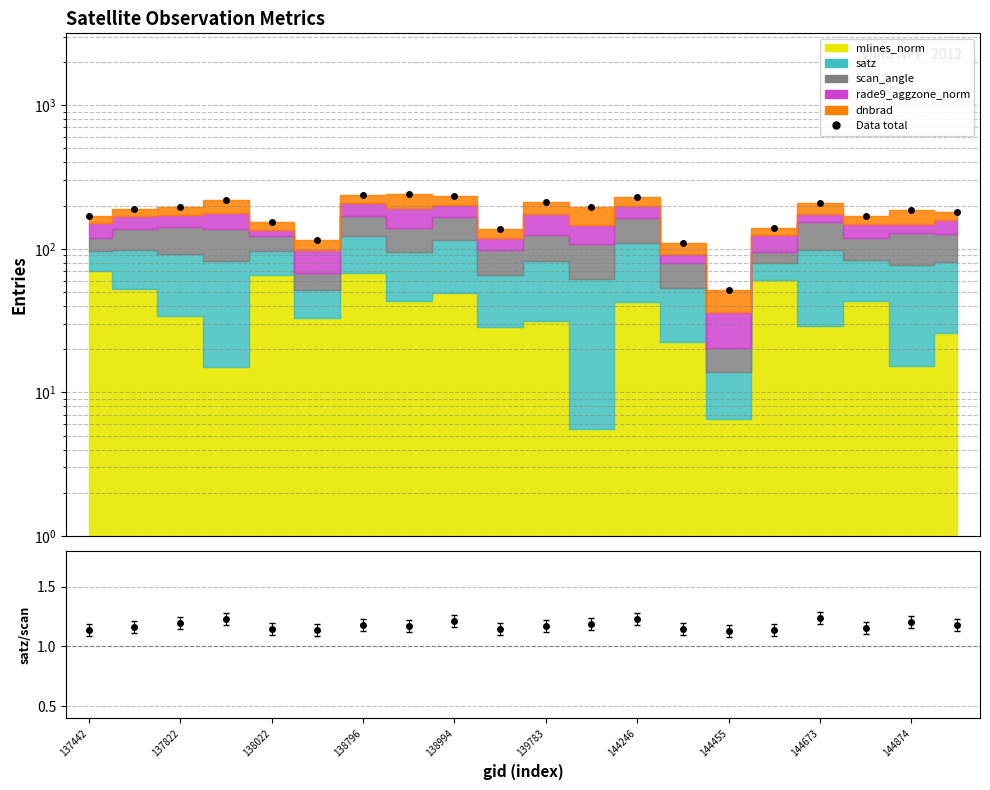

Reading left to right, transcribe all the data shown in this chart.

Data total: 168.6	190.6	196.2	217.3	154.4	114.5	237.4	241.8	232.0	137.0	210.4	196.6	230.4	110.0	51.8	139.8	206.9	168.9	184.9	180.6
satz/scan_angle: 1.1	1.2	1.2	1.2	1.1	1.1	1.2	1.2	1.2	1.1	1.2	1.2	1.2	1.1	1.1	1.1	1.2	1.2	1.2	1.2